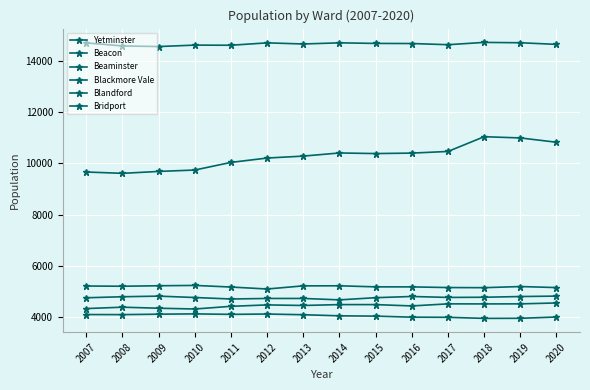

What is the sum of all Blackmore Vale values?

62205